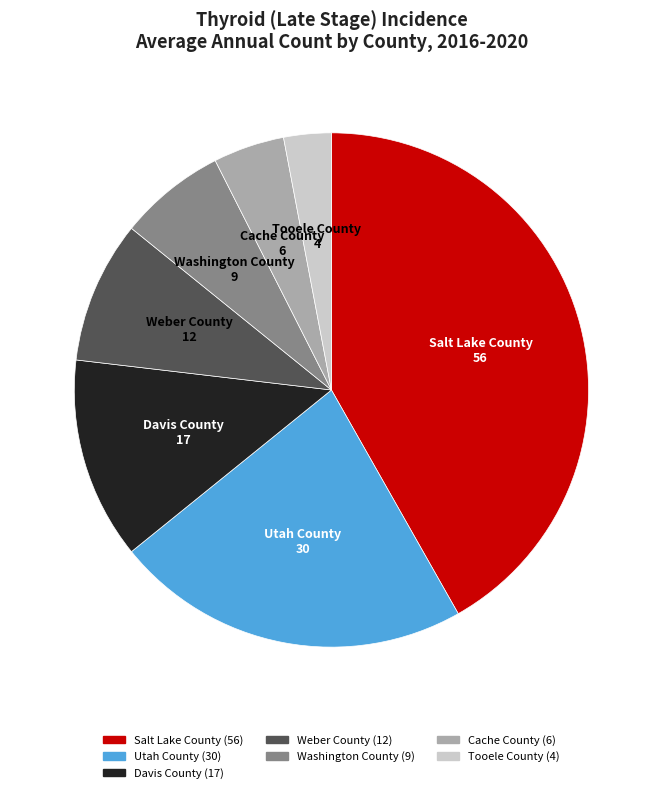

Is there any slice that represents more than half of the pie?

No